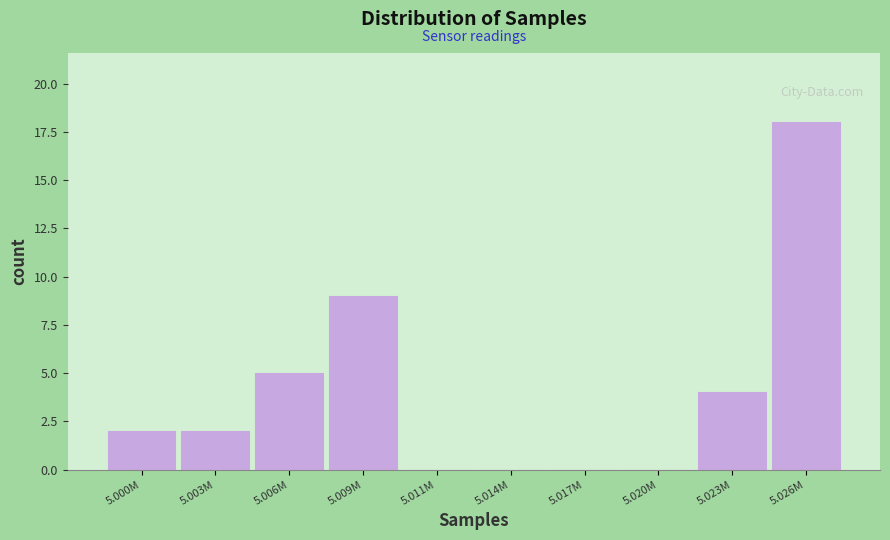

Reading right to left, what are all the values shown in this chart?

5.026M=18	5.023M=4	5.020M=0	5.017M=0	5.014M=0	5.011M=0	5.009M=9	5.006M=5	5.003M=2	5.000M=2